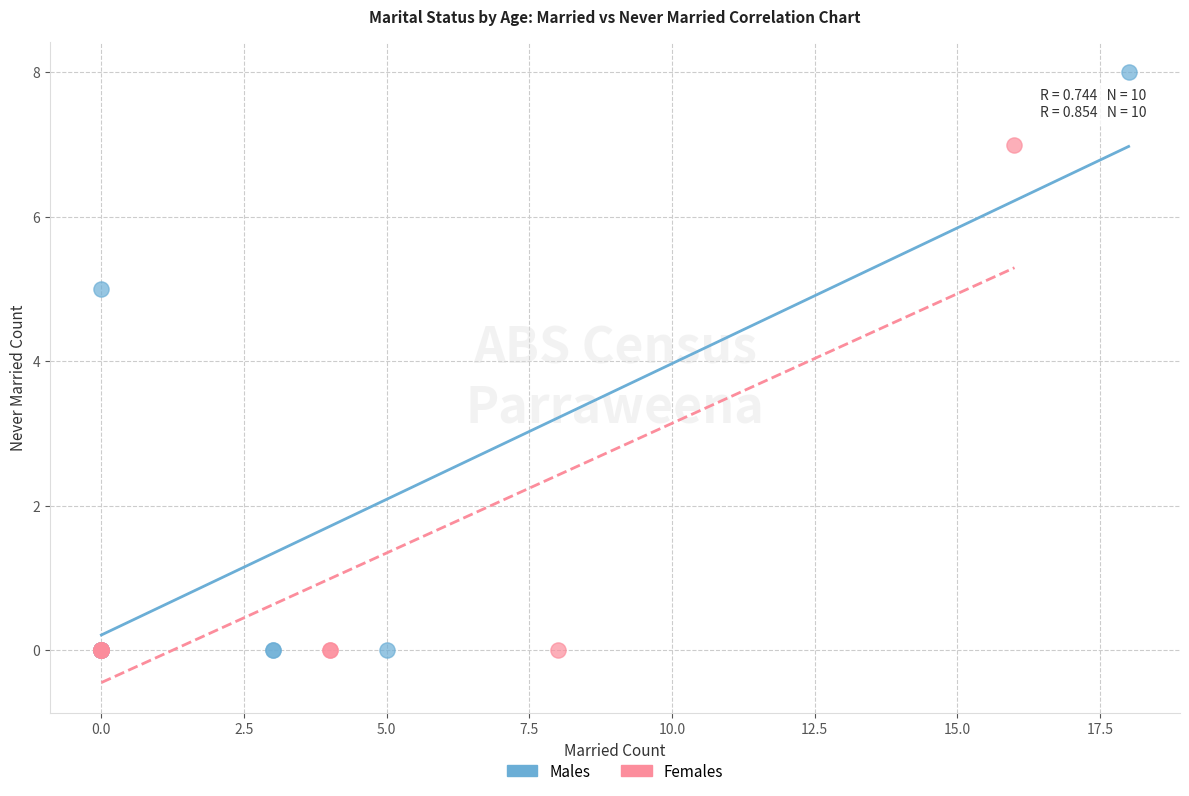

Which series has the largest Y range (max minus min)?

Males